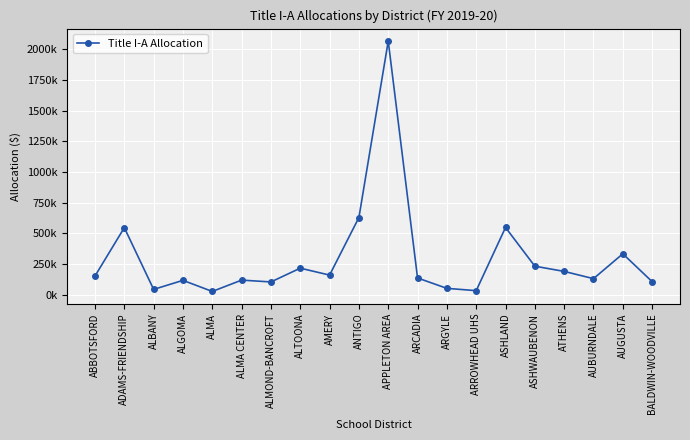

Does the chart have visible grid lines?

Yes